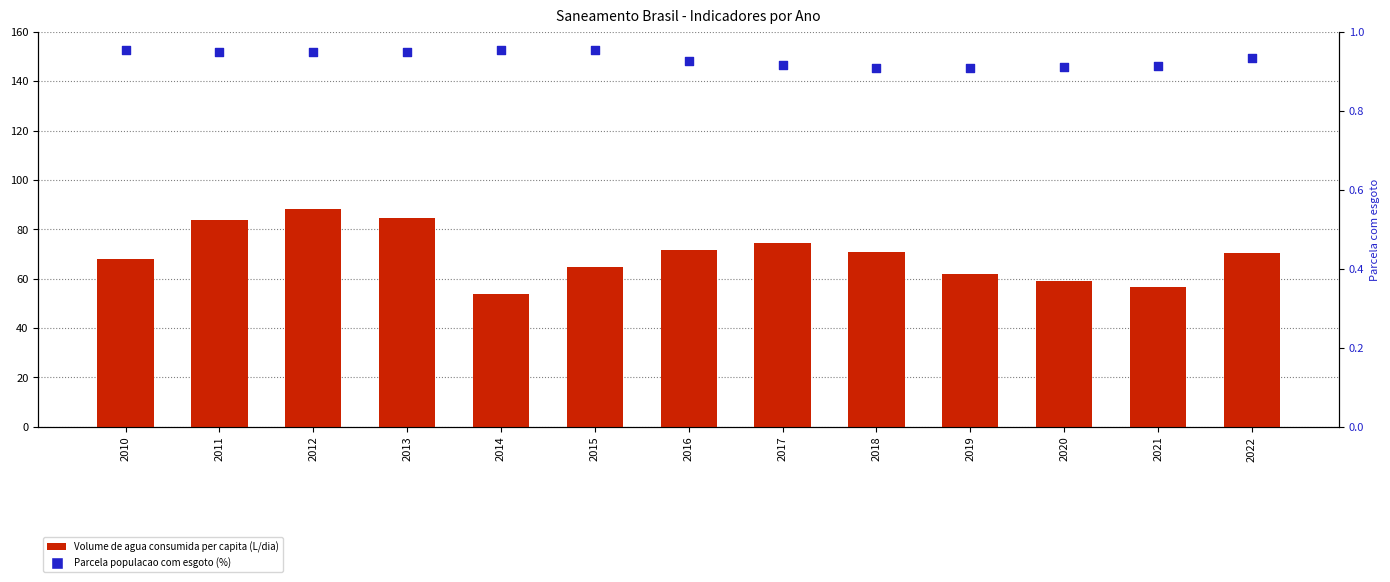

Which series has the largest total across all categories?

Volume de agua consumida per capita (L/dia)